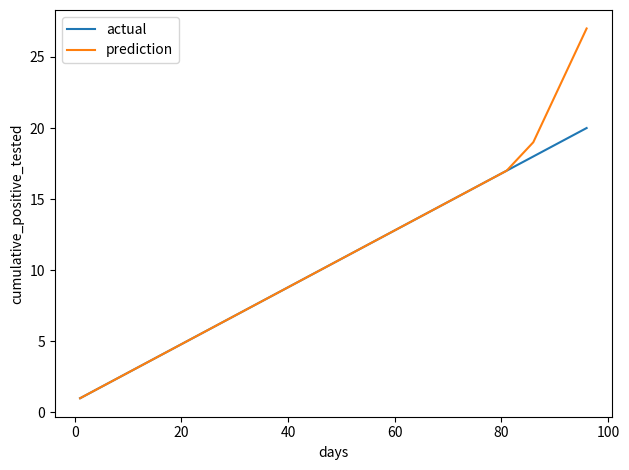

Rank the series by their maximum value, from lowest to highest.

actual, prediction